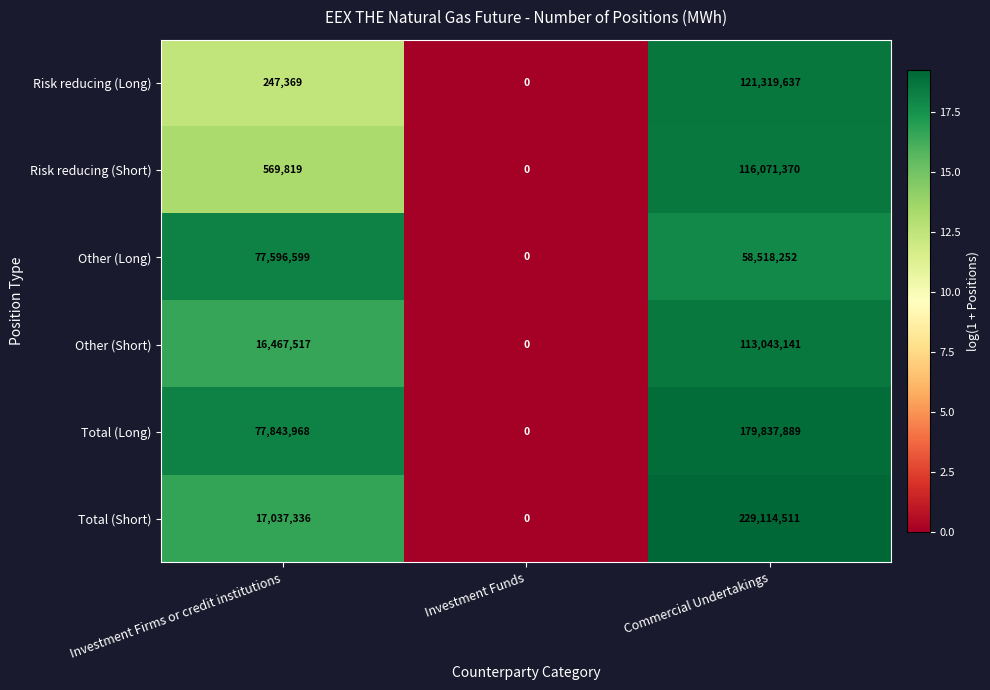

At which category does the chart reach its minimum across all series?

Investment Funds